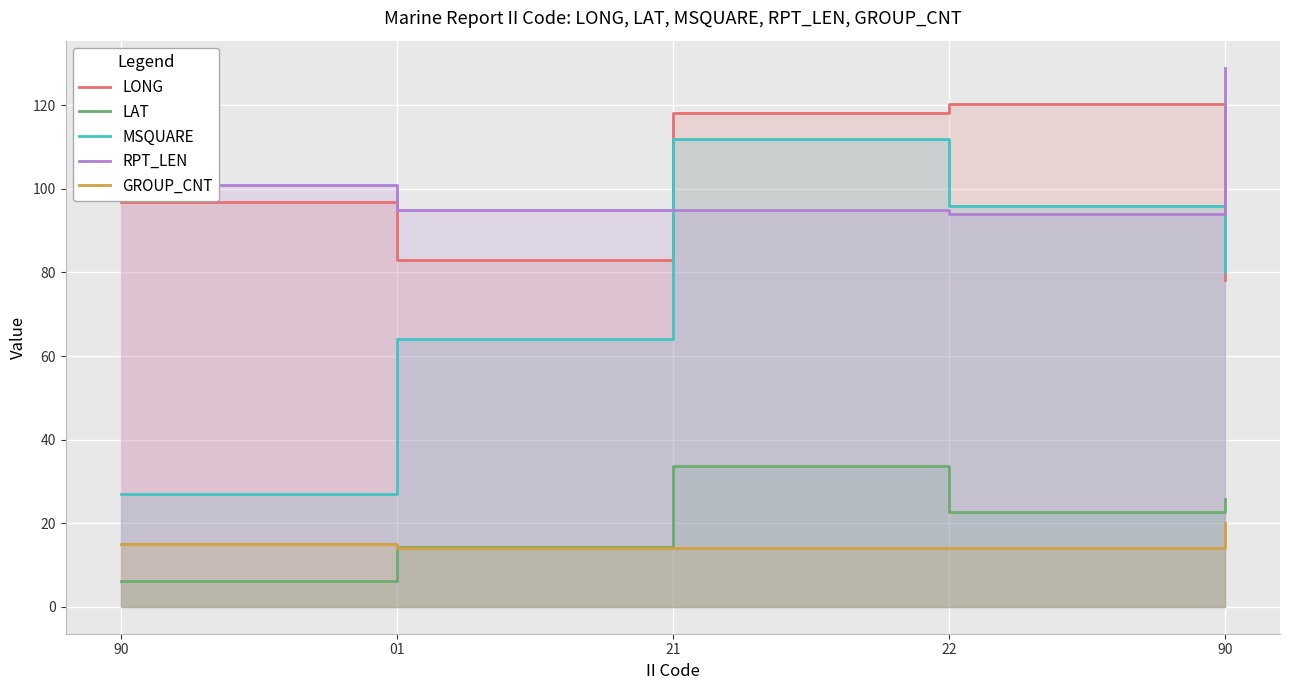

What is the approximate value of MSQUARE at 21?

112.0